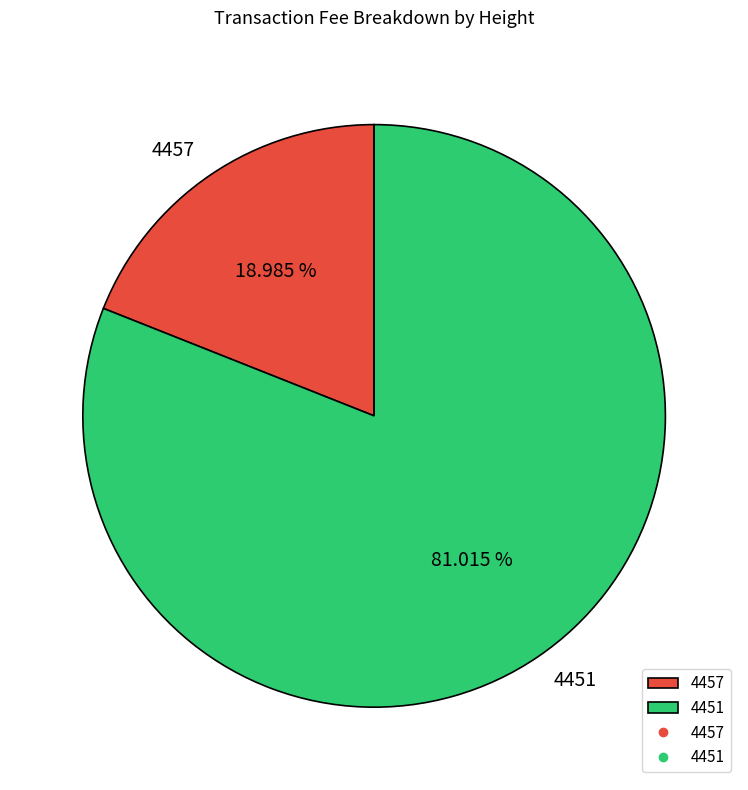

Approximately how many times larger is the value at 4457 compared to 4451?

0.2